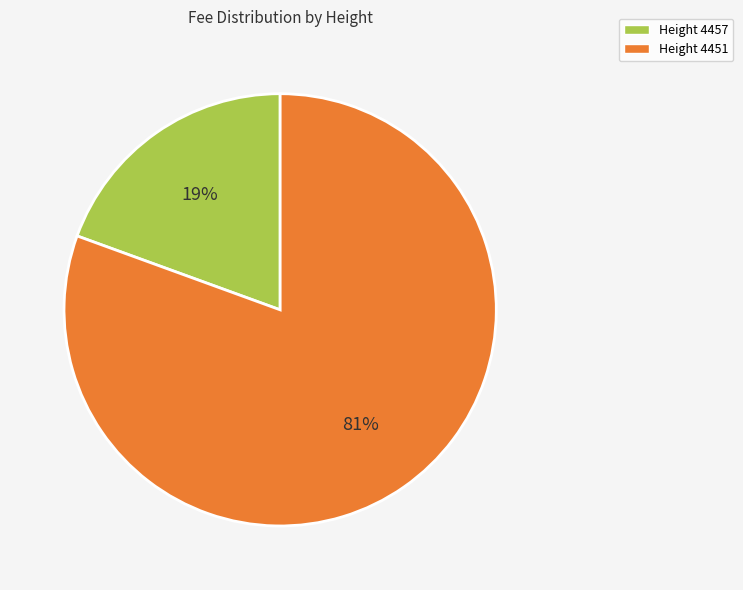

Is it true that Height 4457 is 13% of the pie?

False